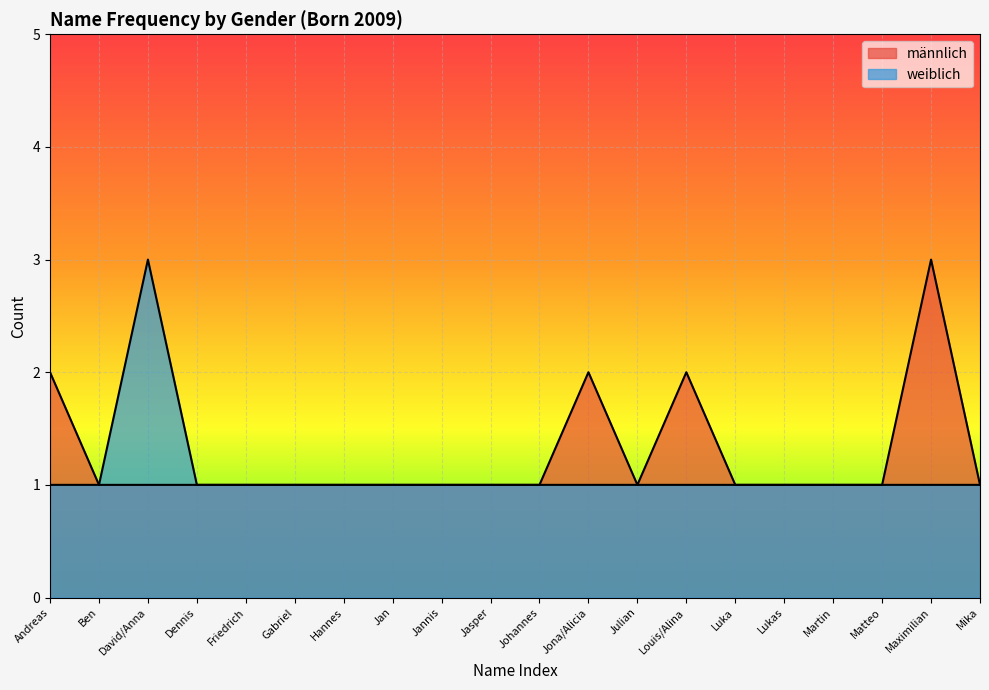

How many lines are shown in the chart?

2